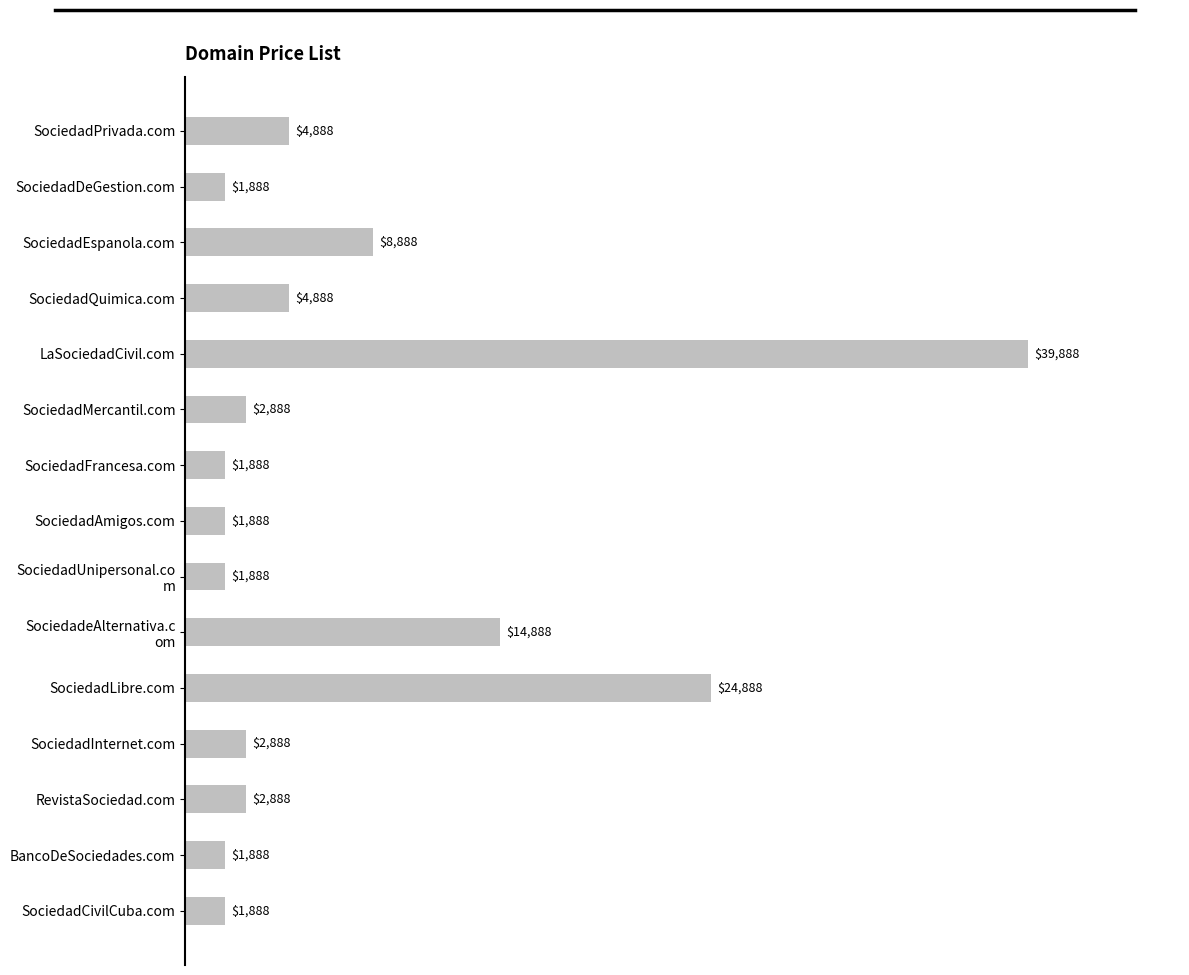

What is the change in value from SociedadLibre.com to SociedadFrancesa.com?

-23000